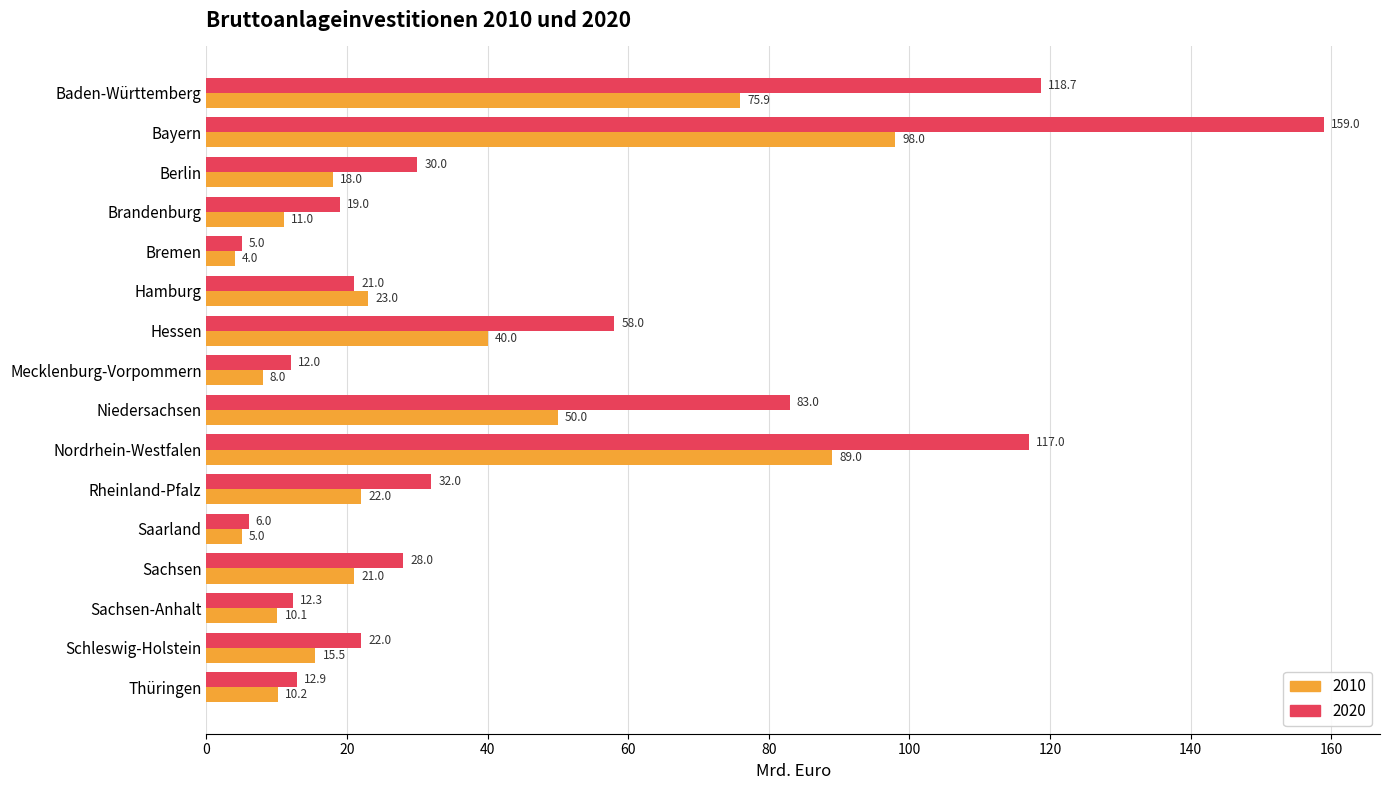

List the series in order of their peak value, highest first.

2020, 2010